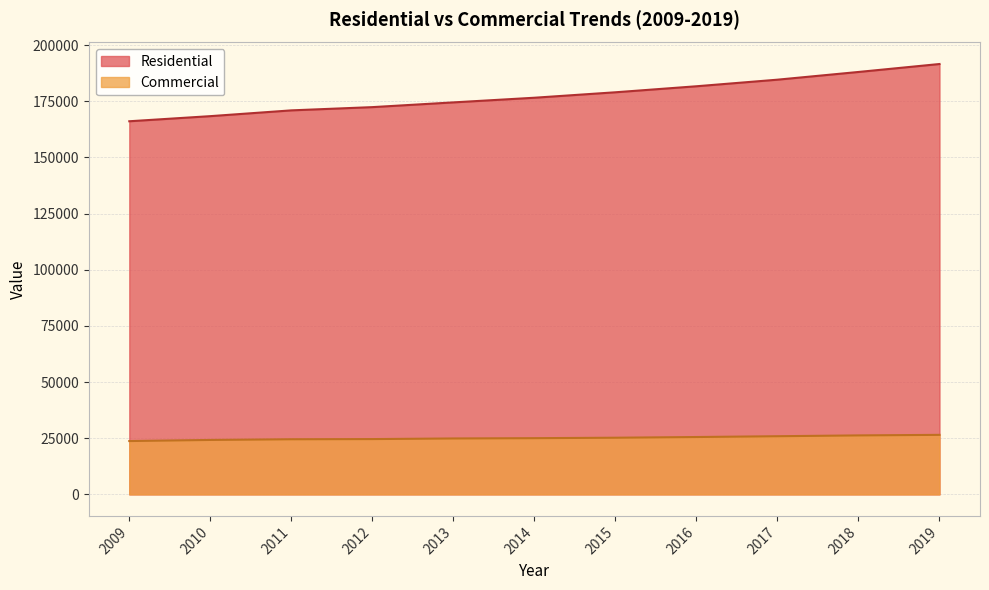

At which label does Residential first exceed 176550?

2014